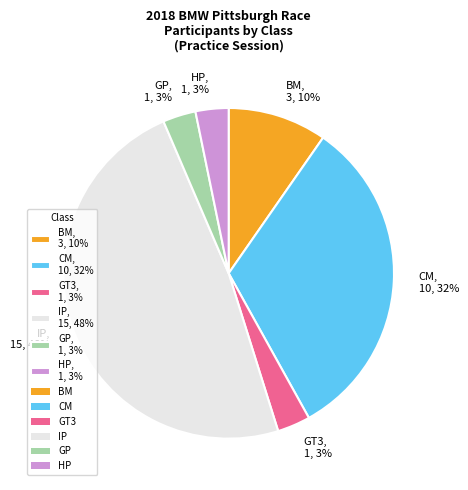

Does CM represent more than half of the total?

No